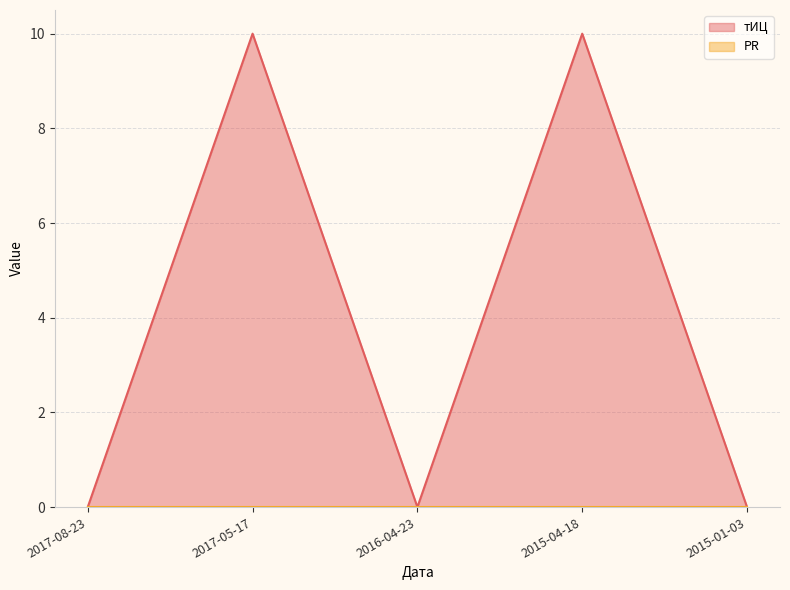

List the labels in order of value, largest first.

2017-05-17, 2015-04-18, 2017-08-23, 2016-04-23, 2015-01-03